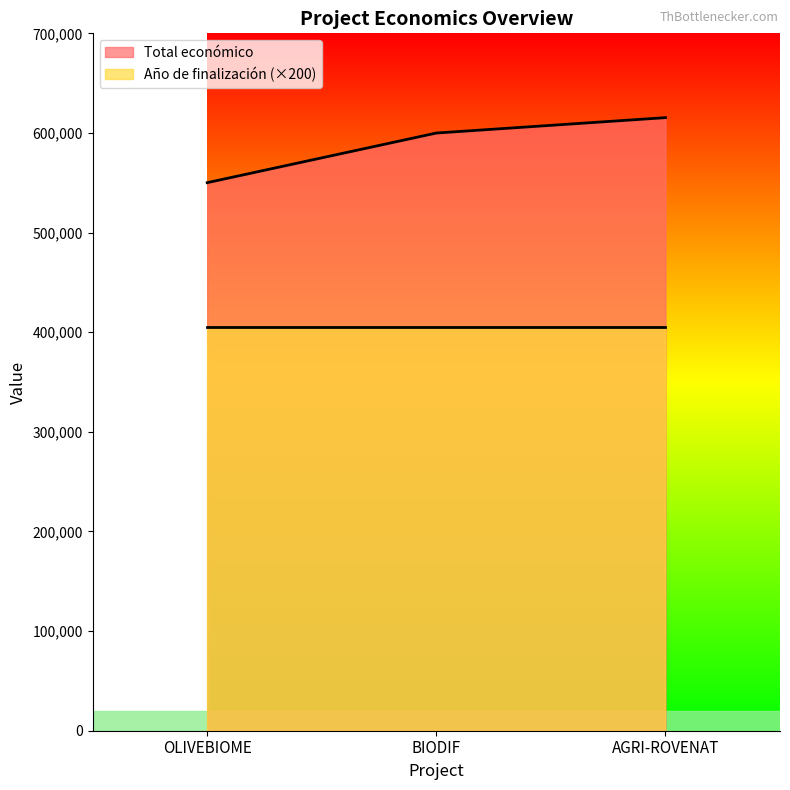

Reading left to right, extract all data points from this chart.

OLIVEBIOME=550111	BIODIF=599927	AGRI-ROVENAT=615375